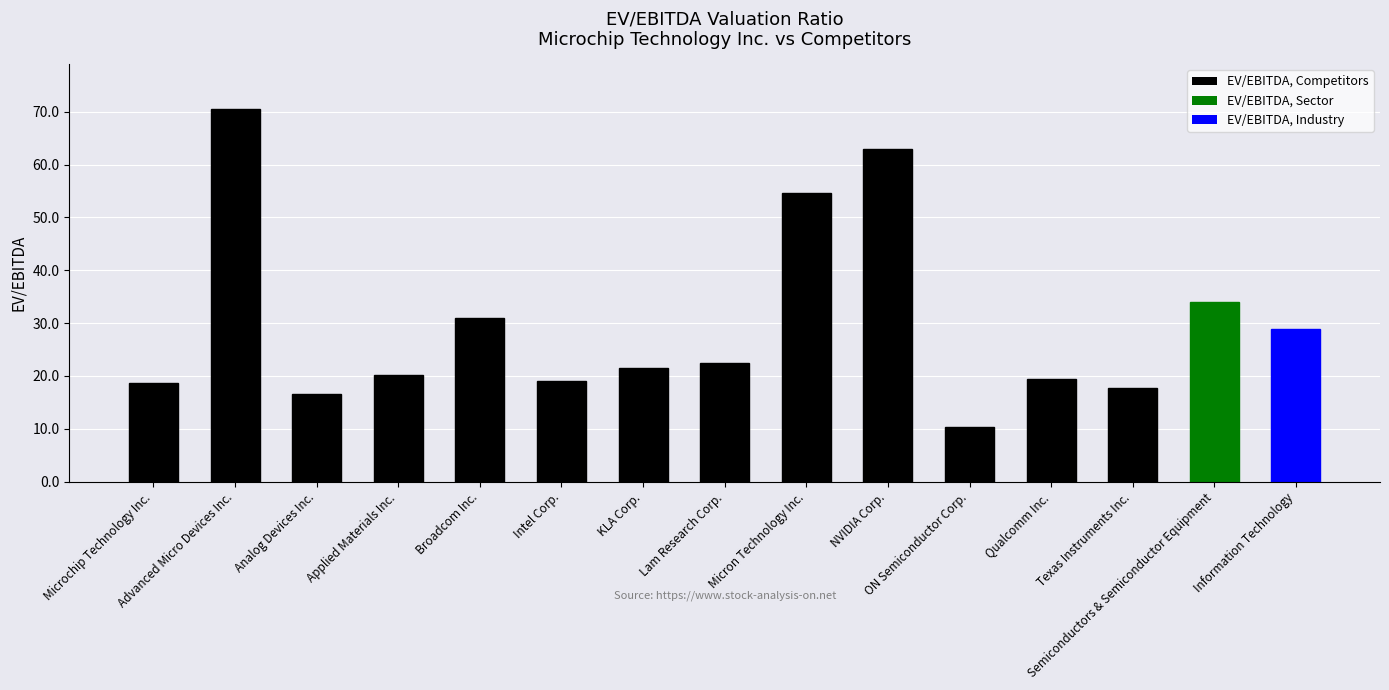

What is the value of the 14th bar from the left?

34.0